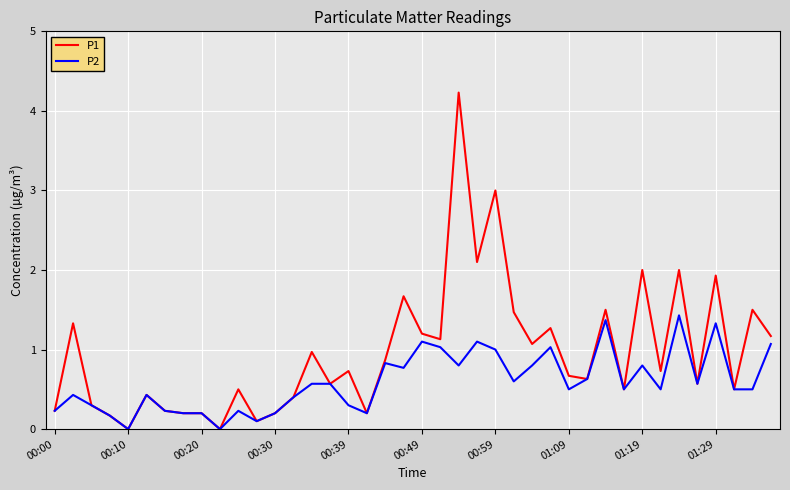

What is the maximum value shown in the chart?

4.2